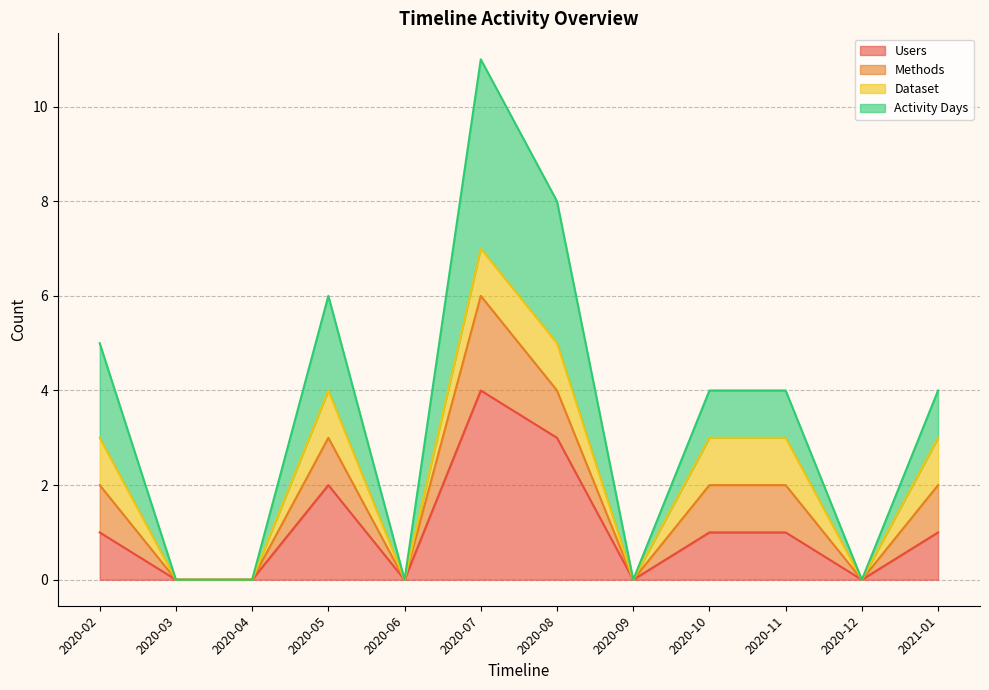

What is the value of the Users point at the 4th from the left?

2